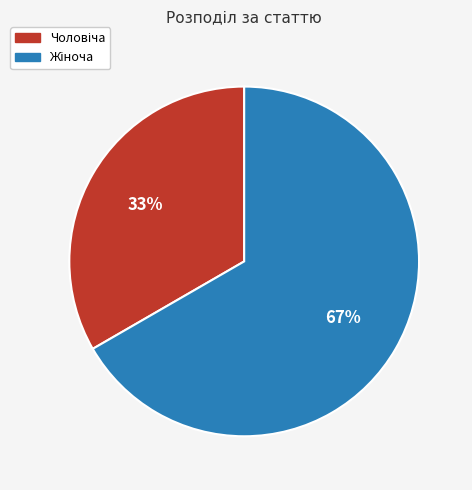

Is there any slice that represents more than half of the pie?

Yes